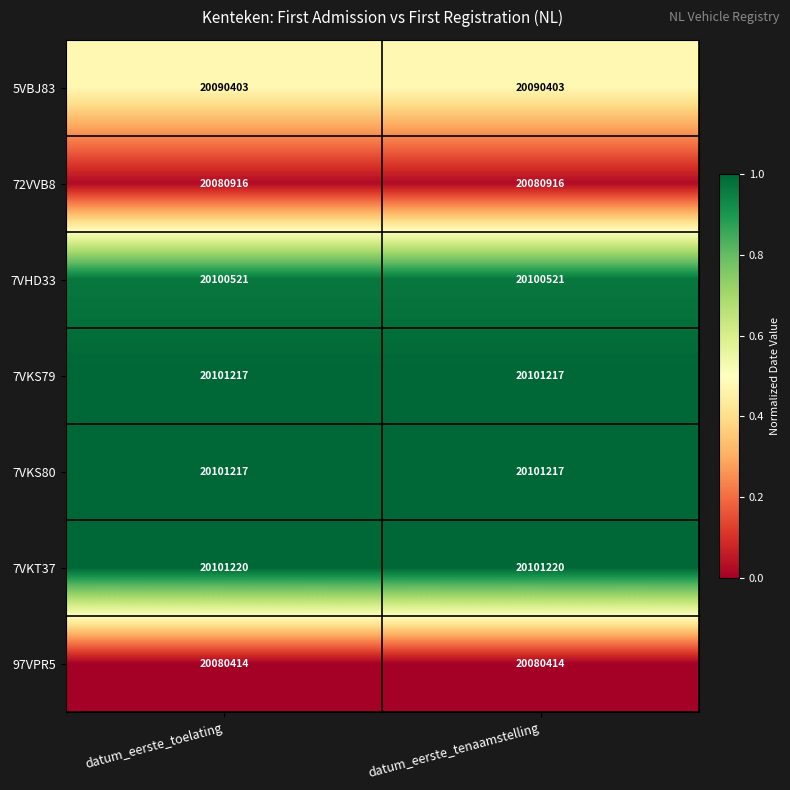

Which series has the largest total across all categories?

7VKT37